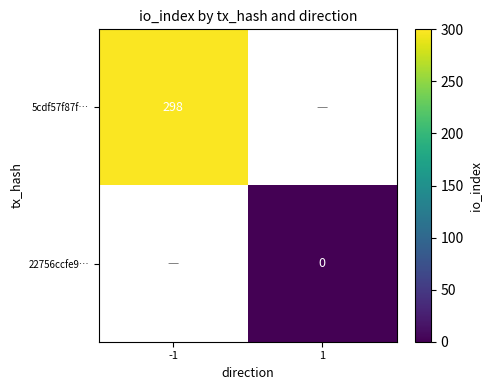

Is the value of 22756ccfe9… at 1 greater than the value of 5cdf57f87f… at -1?

No